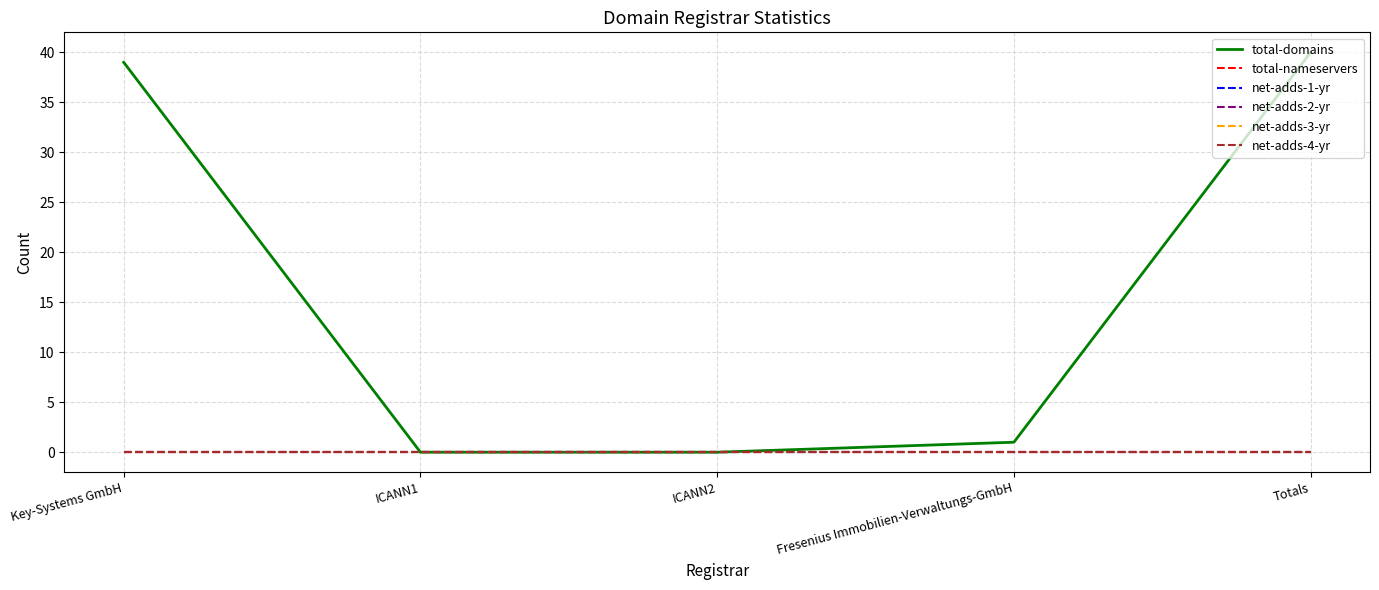

What is the total value across all series at Key-Systems GmbH?

39